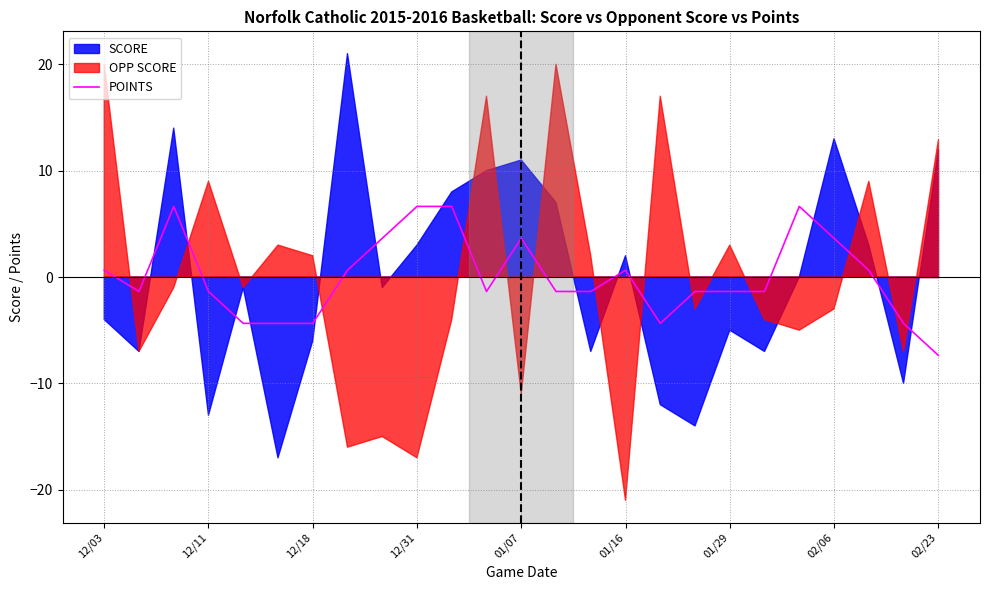

What is the lowest value of the POINTS series?

-7.4